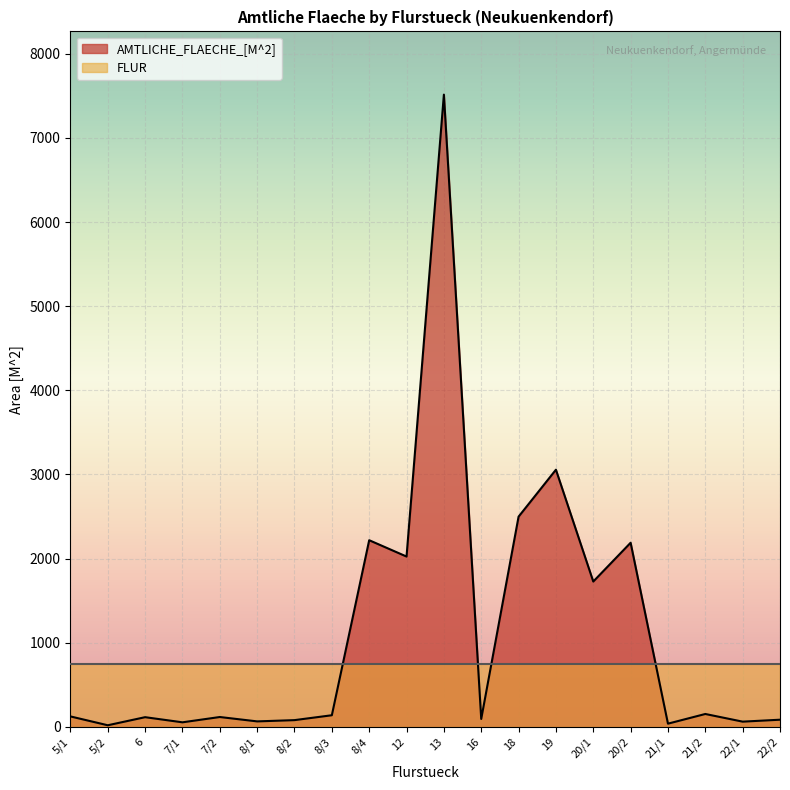

Read the value at 12.

2025